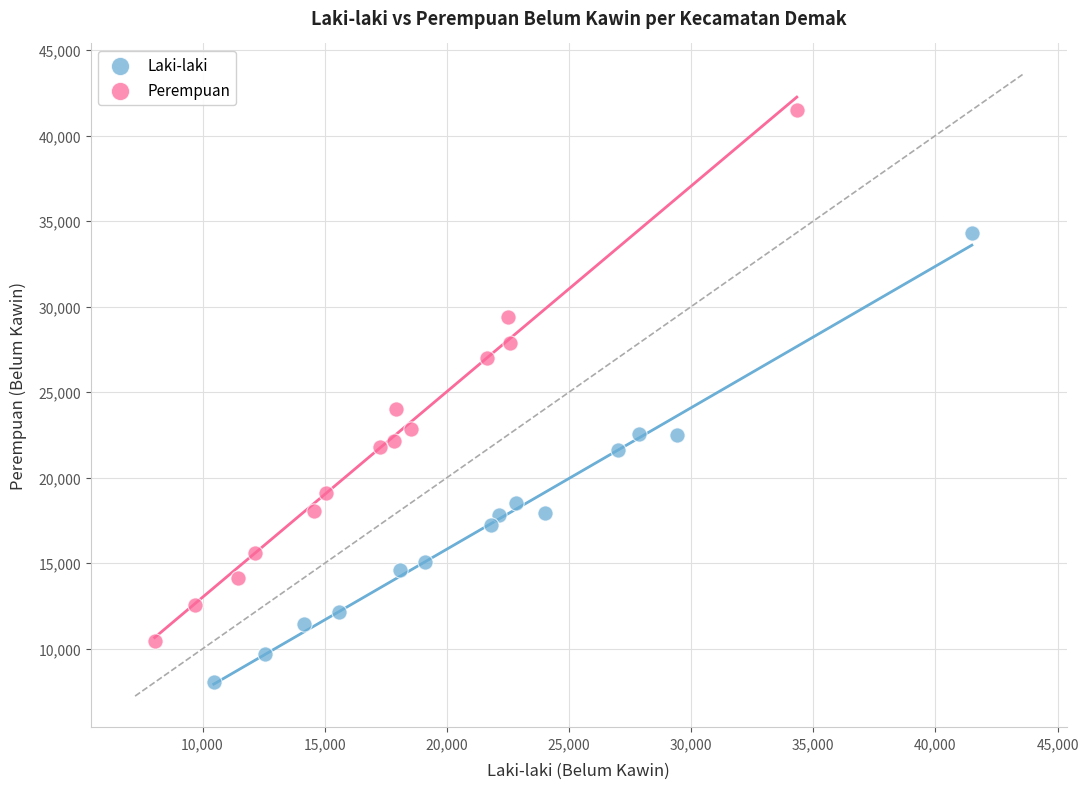

Which series contains the lowest Y value?

Laki-laki